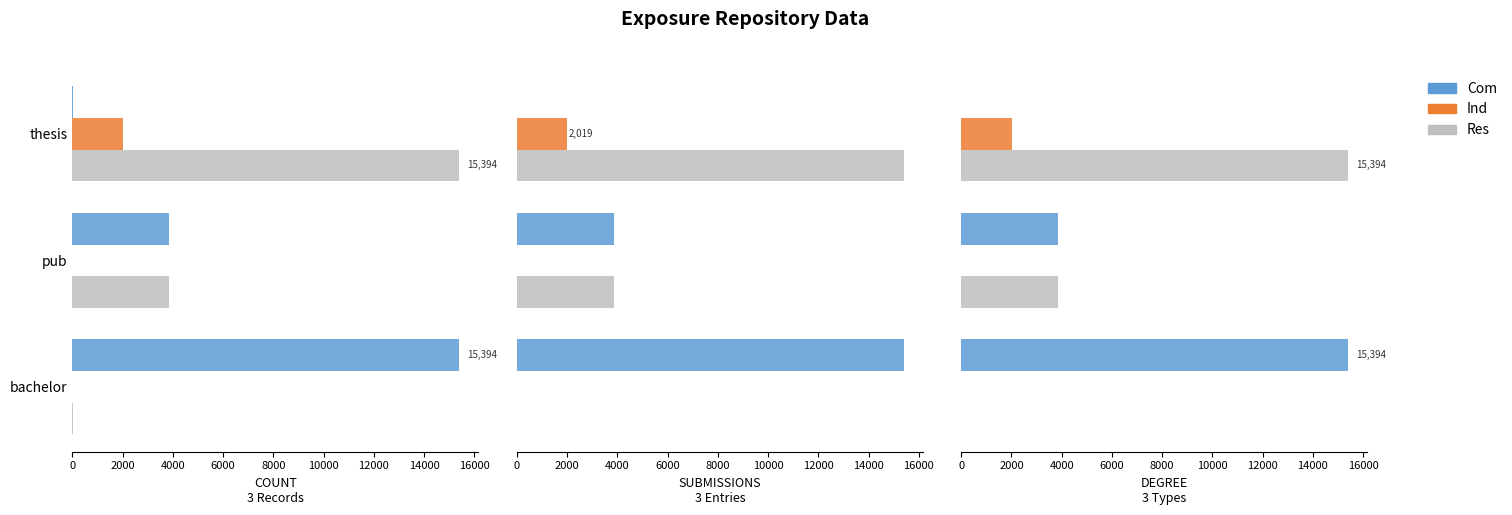

What is the difference between the maximum and minimum values in the Res series?

15386